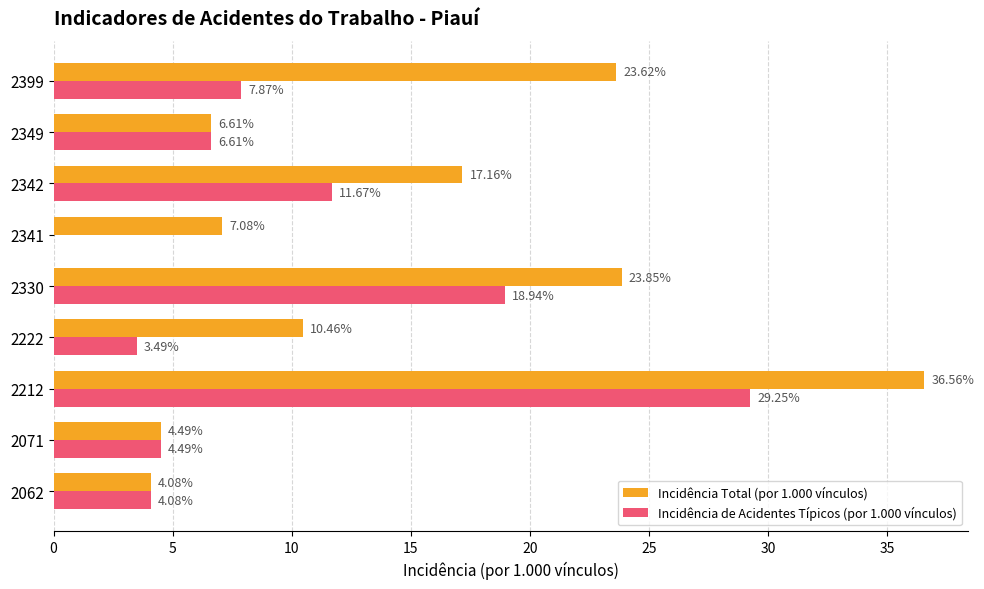

Between 2330 and 2349, which series saw the biggest shift?

Incidência Total (por 1.000 vínculos)